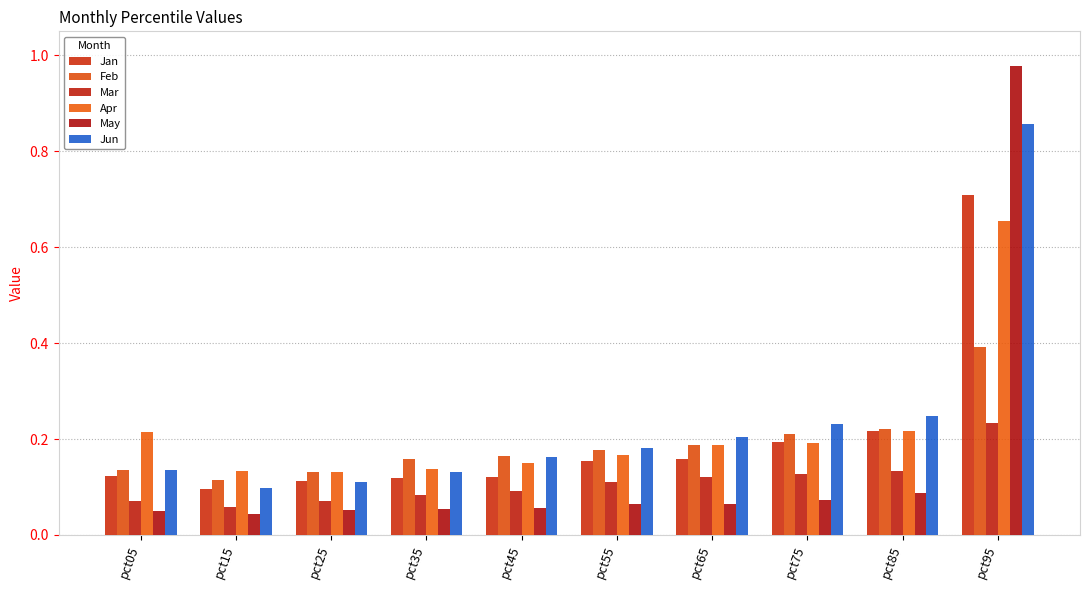

Reading left to right, transcribe all the data shown in this chart.

Jan: pct05=0.1	pct15=0.1	pct25=0.1	pct35=0.1	pct45=0.1	pct55=0.2	pct65=0.2	pct75=0.2	pct85=0.2	pct95=0.7
Feb: pct05=0.1	pct15=0.1	pct25=0.1	pct35=0.2	pct45=0.2	pct55=0.2	pct65=0.2	pct75=0.2	pct85=0.2	pct95=0.4
Mar: pct05=0.1	pct15=0.1	pct25=0.1	pct35=0.1	pct45=0.1	pct55=0.1	pct65=0.1	pct75=0.1	pct85=0.1	pct95=0.2
Apr: pct05=0.2	pct15=0.1	pct25=0.1	pct35=0.1	pct45=0.1	pct55=0.2	pct65=0.2	pct75=0.2	pct85=0.2	pct95=0.7
May: pct05=0.1	pct15=0.0	pct25=0.1	pct35=0.1	pct45=0.1	pct55=0.1	pct65=0.1	pct75=0.1	pct85=0.1	pct95=1.0
Jun: pct05=0.1	pct15=0.1	pct25=0.1	pct35=0.1	pct45=0.2	pct55=0.2	pct65=0.2	pct75=0.2	pct85=0.2	pct95=0.9